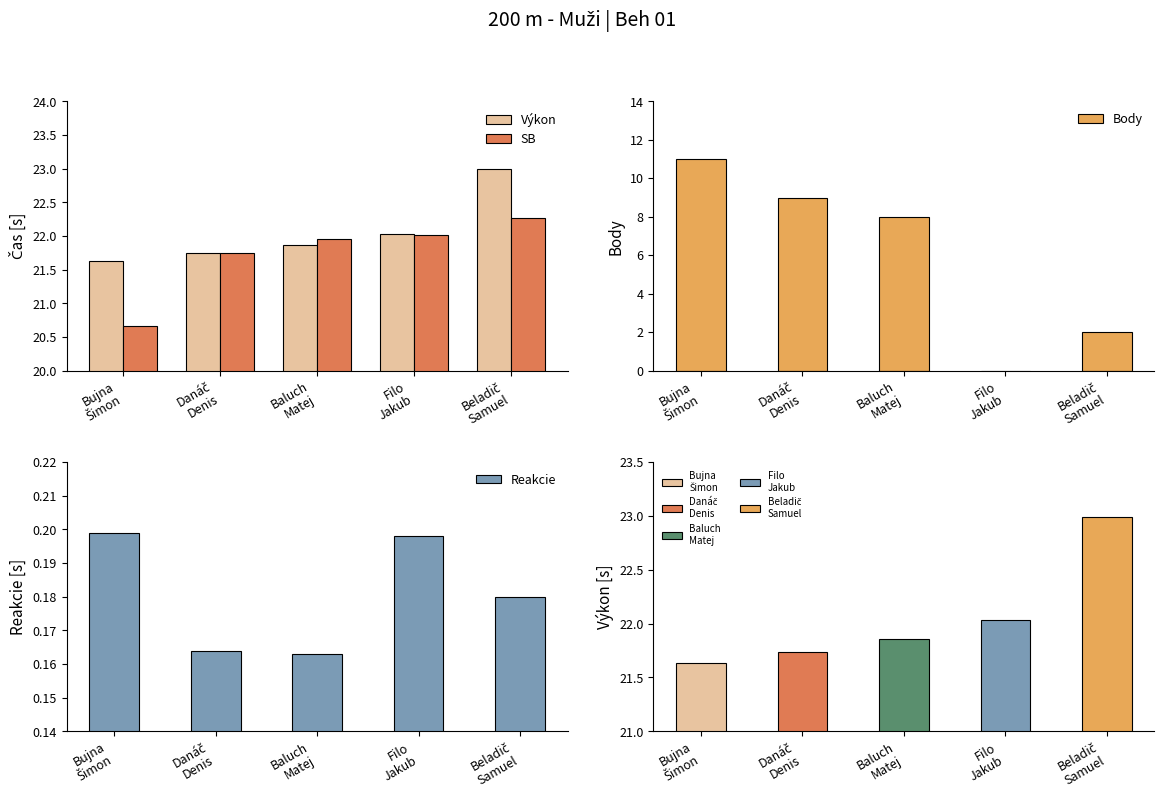

Where does the SB series first go above 21?

Danáč
Denis